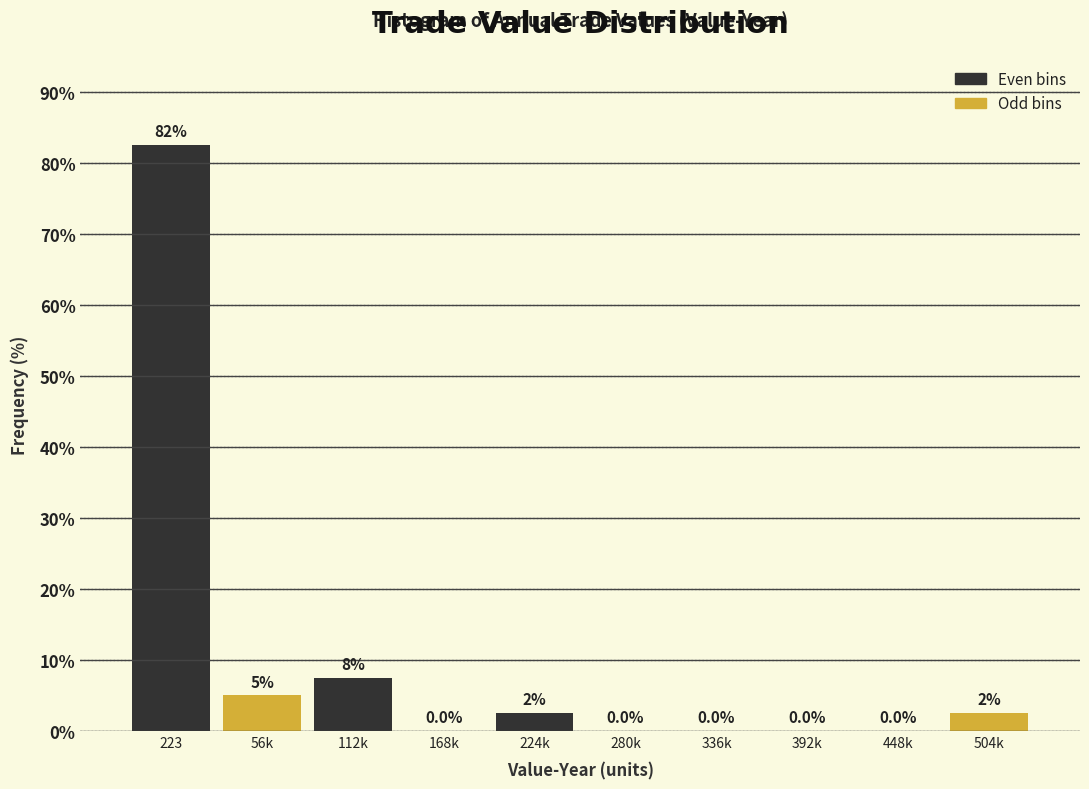

Reading left to right, list all the values displayed in this chart.

223=82.5	56k=5.0	112k=7.5	168k=0.0	224k=2.5	280k=0.0	336k=0.0	392k=0.0	448k=0.0	504k=2.5